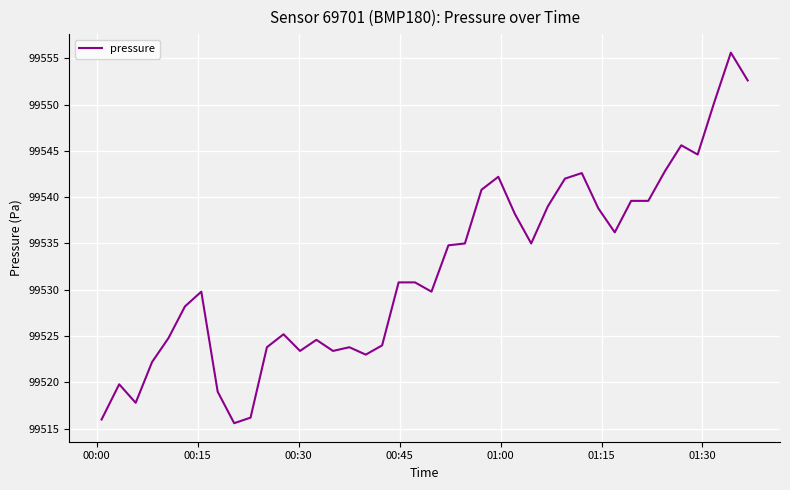

What is the smallest value displayed?

99515.6